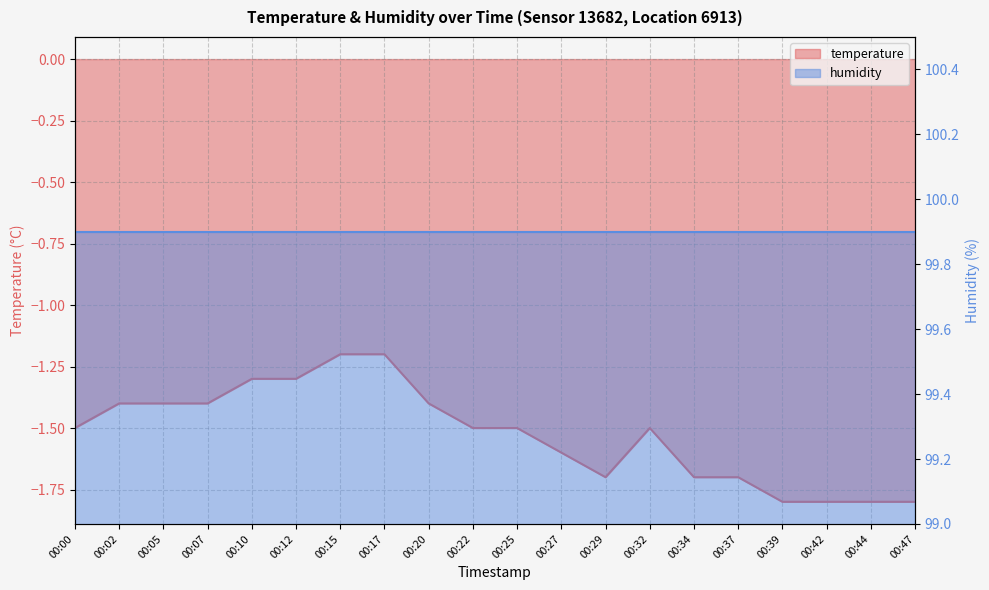

Is it true that the value at 00:44 is -3.1?

False